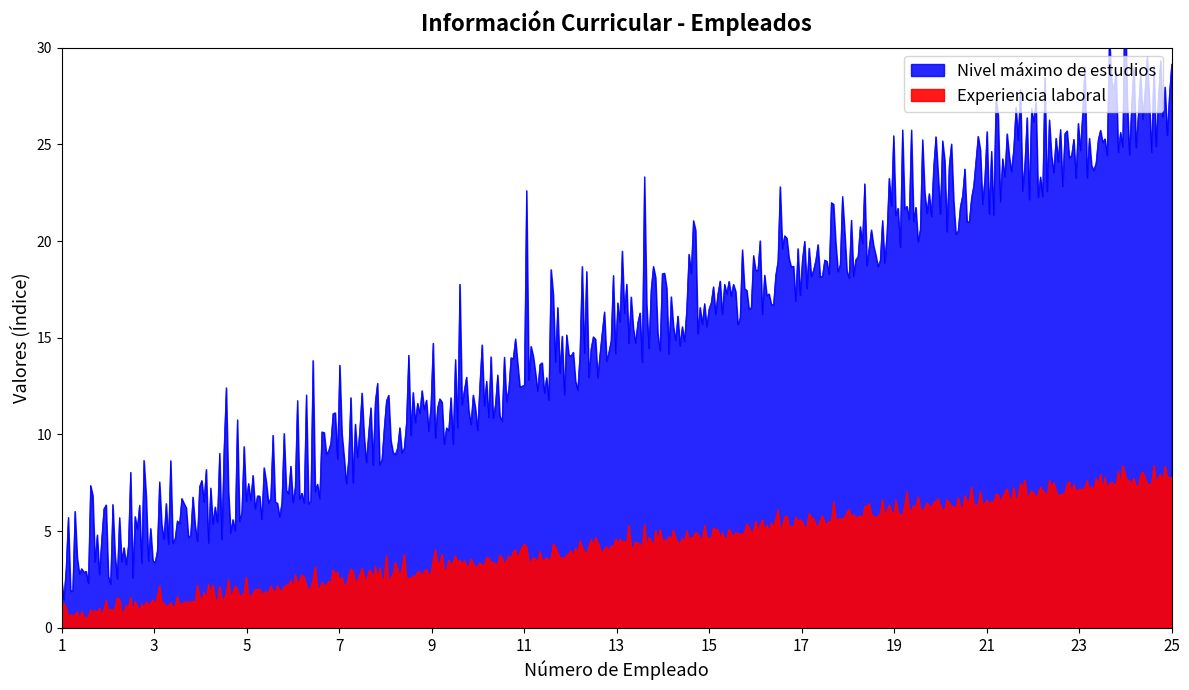

What is the difference between the Nivel máximo de estudios values at 6 and 9?

3